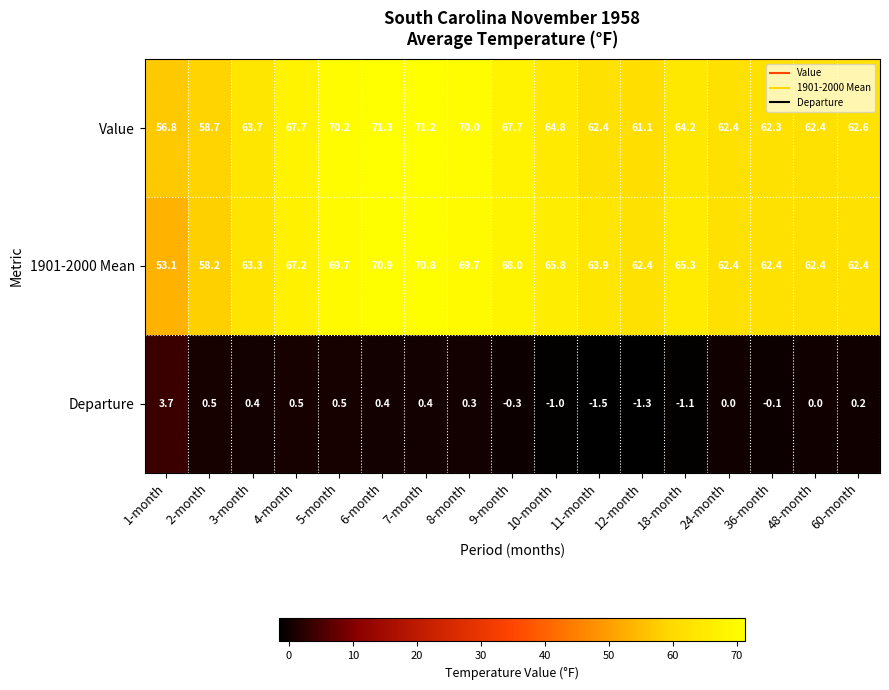

The value of Value at 1-month is 86.5. True or false?

False